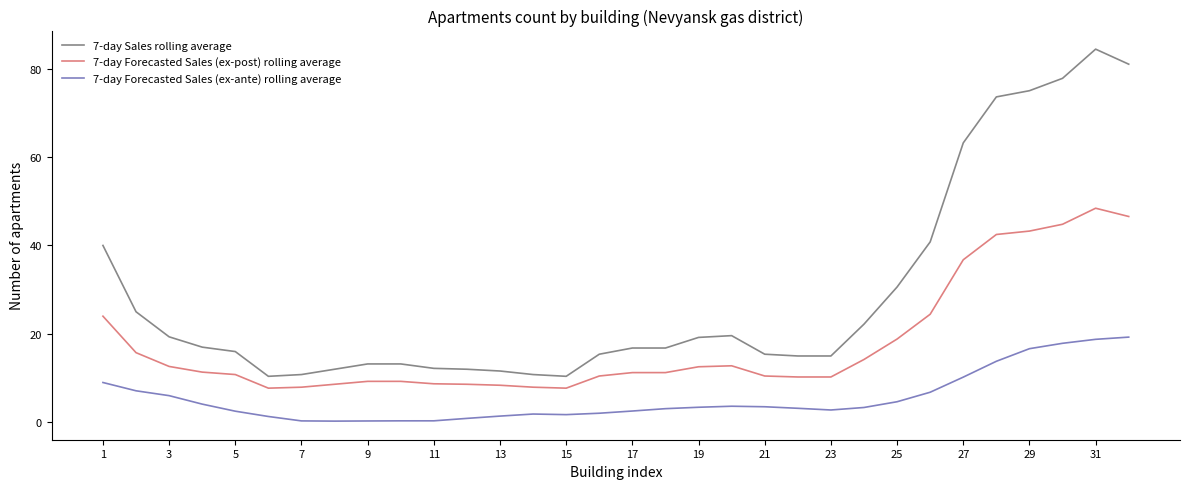

True or false: 7-day Forecasted Sales (ex-ante) rolling average and 7-day Forecasted Sales (ex-post) rolling average cross at least once.

False